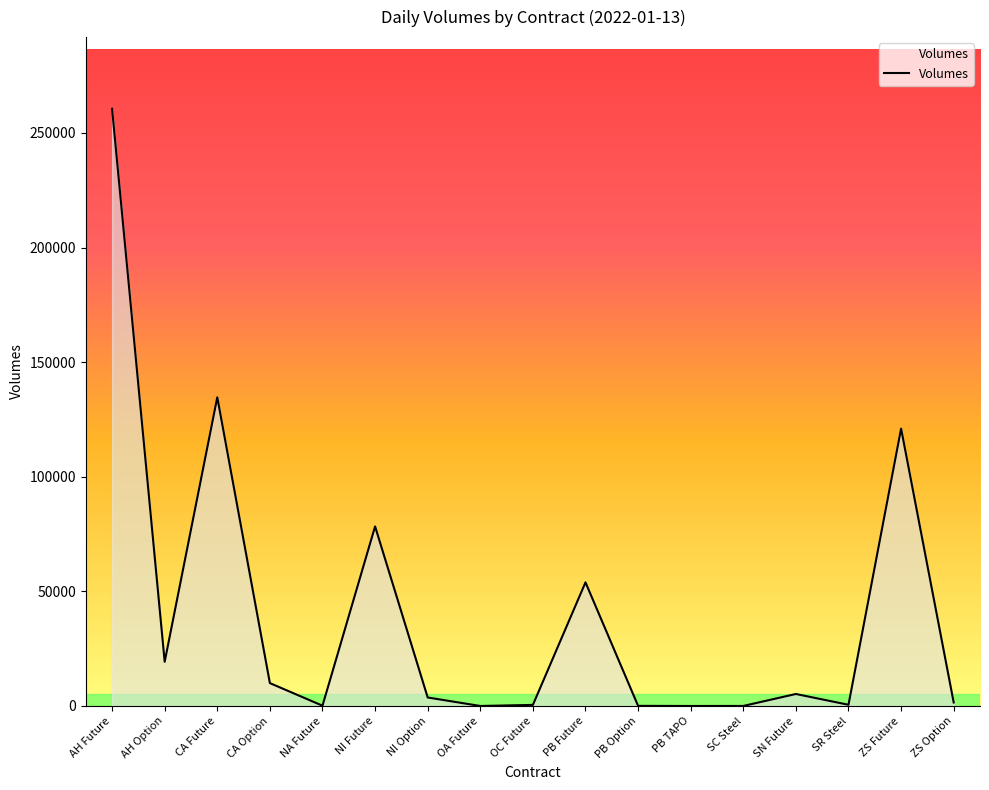

What is the sum of all values?

689469